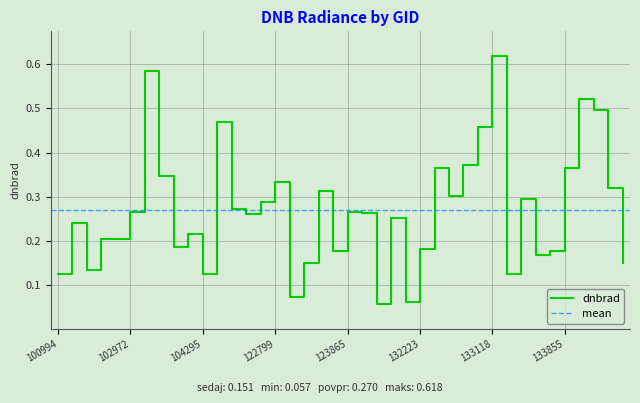

How many points are higher than both their immediate neighbors (excluding endpoints)?

13